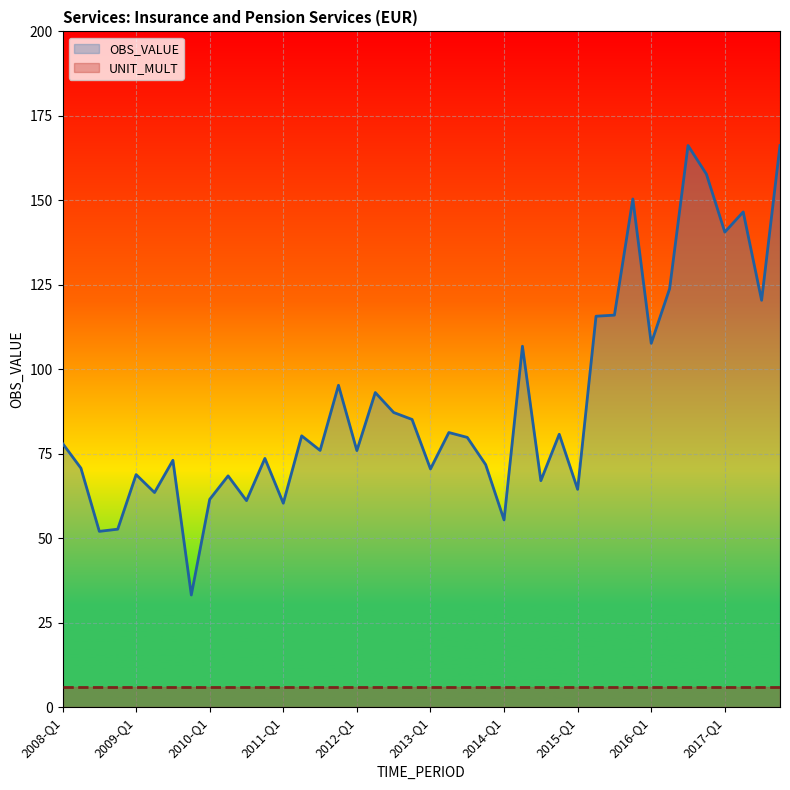

What position from the right is 22?

18